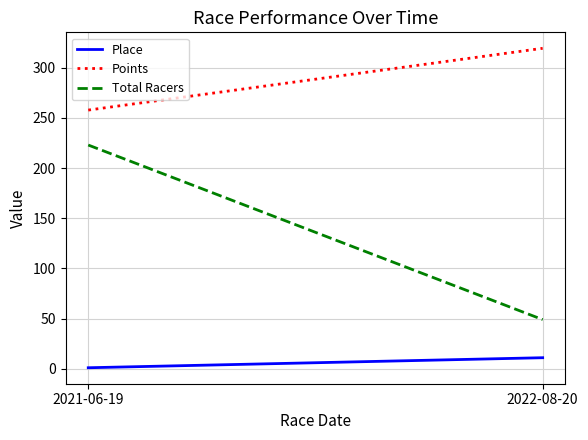

Where does the Points series first go above 319?

2022-08-20